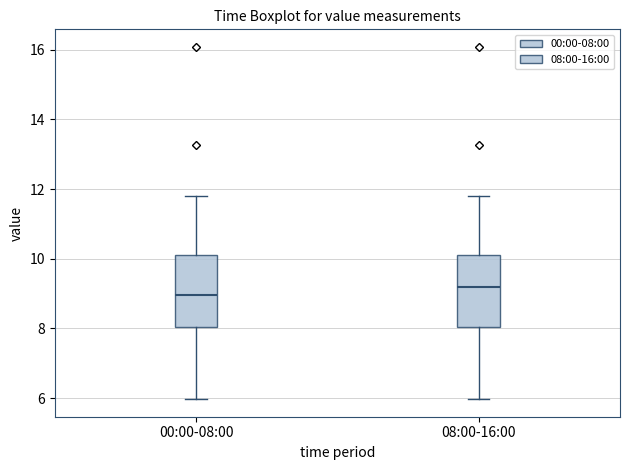

Reading left to right, read every box against the y-axis: the position of its median line, the range the box covers, and the ends of its whiskers. The values are not printed on the chart, so give them approximately, as read against the axis.

00:00-08:00: median 9.0, box 8.0 to 10.2, whiskers 6.0 to 11.8
08:00-16:00: median 9.2, box 8.0 to 10.2, whiskers 6.0 to 11.8